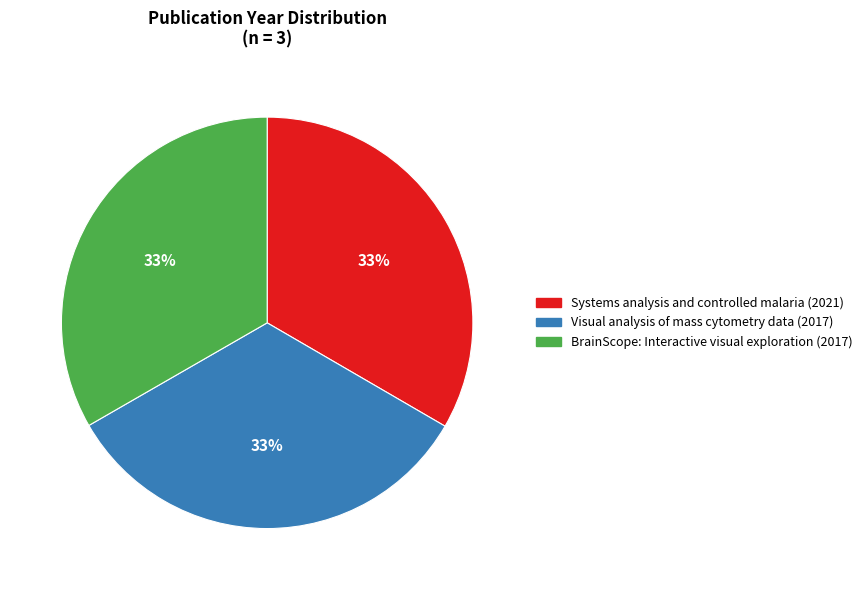

Is the sum of Systems analysis and controlled malaria (2021) and Visual analysis of mass cytometry data (2017) greater than half?

Yes